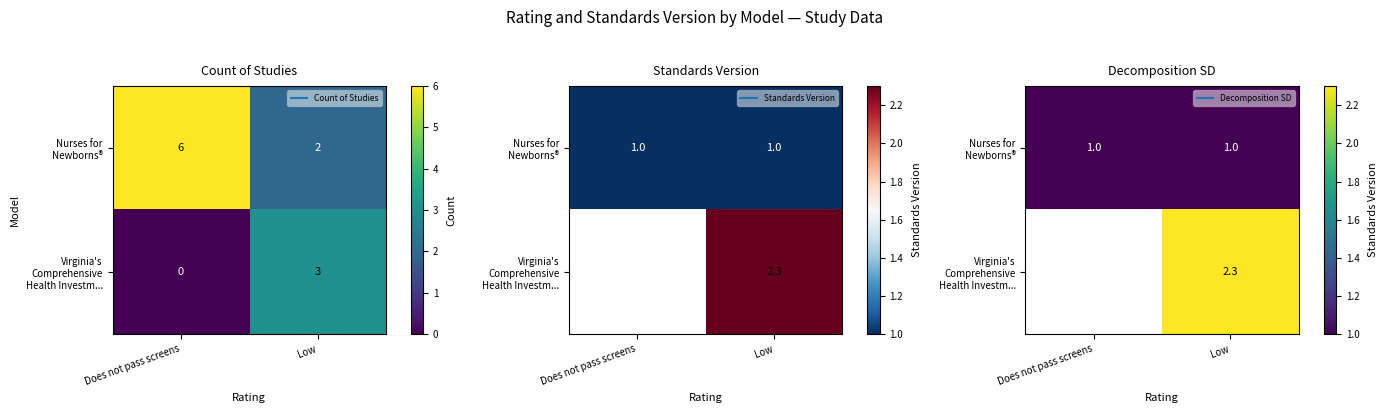

What is the sum of all row_0 values?

2.0